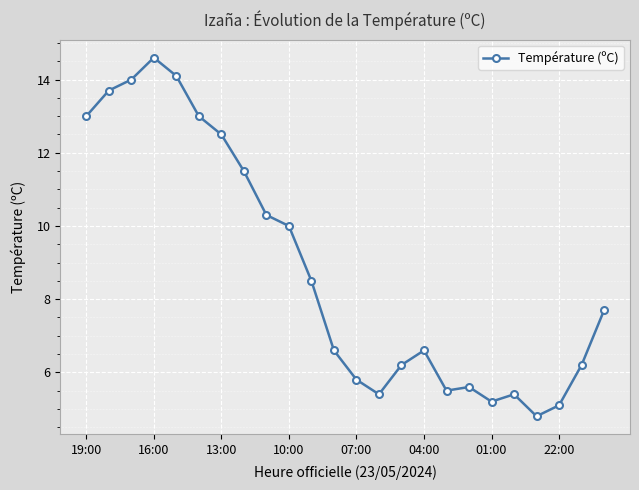

What is the average value?

8.8